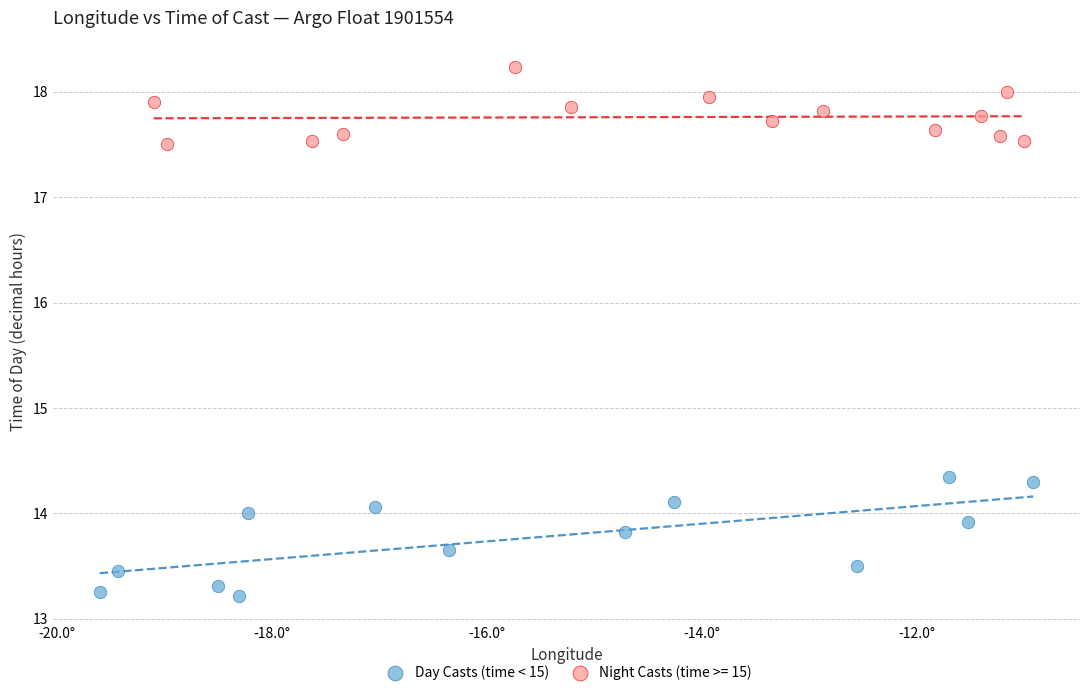

Which series has the largest Y range (max minus min)?

Day Casts (time < 15)